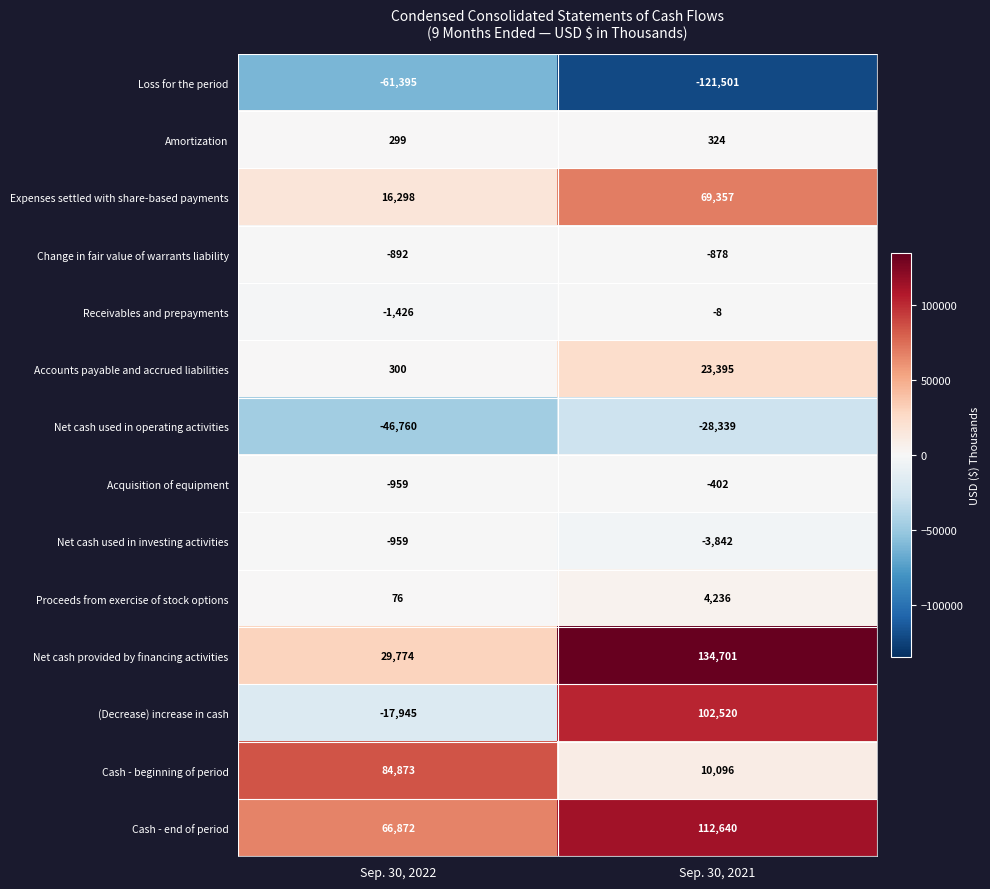

Which series changed the most between Sep. 30, 2022 and Sep. 30, 2021?

(Decrease) increase in cash